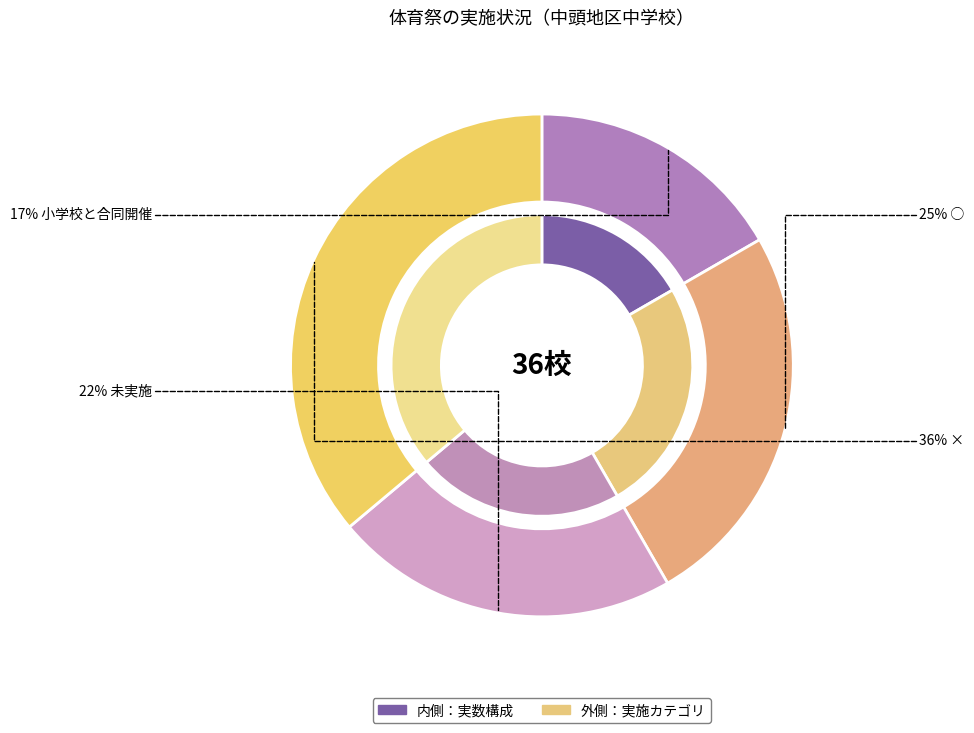

To the nearest percent, what portion does ○ represent?

25%